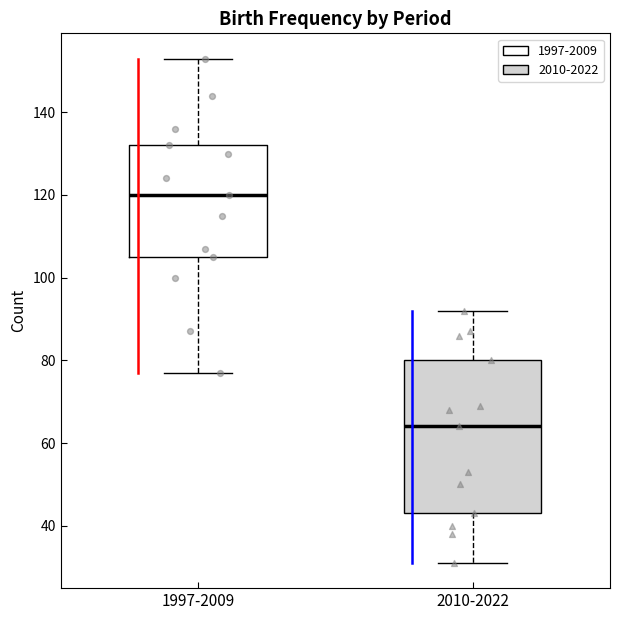

Comparing the boxes themselves (not the whiskers), which one is the tallest?

2010-2022